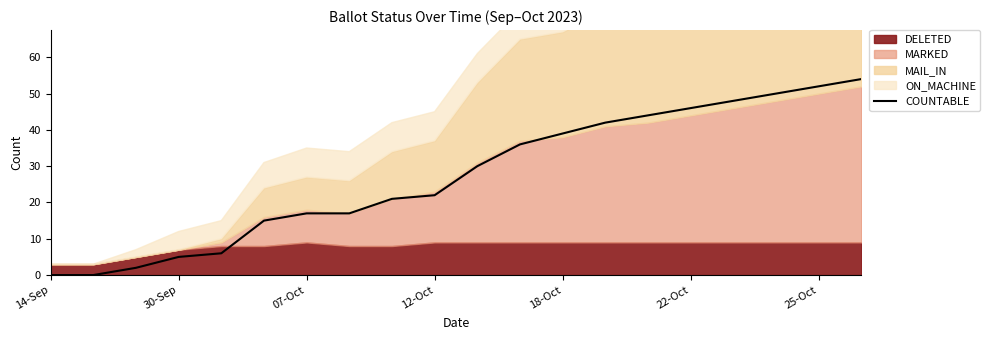

The value of COUNTABLE at 22-Oct is 46. True or false?

True